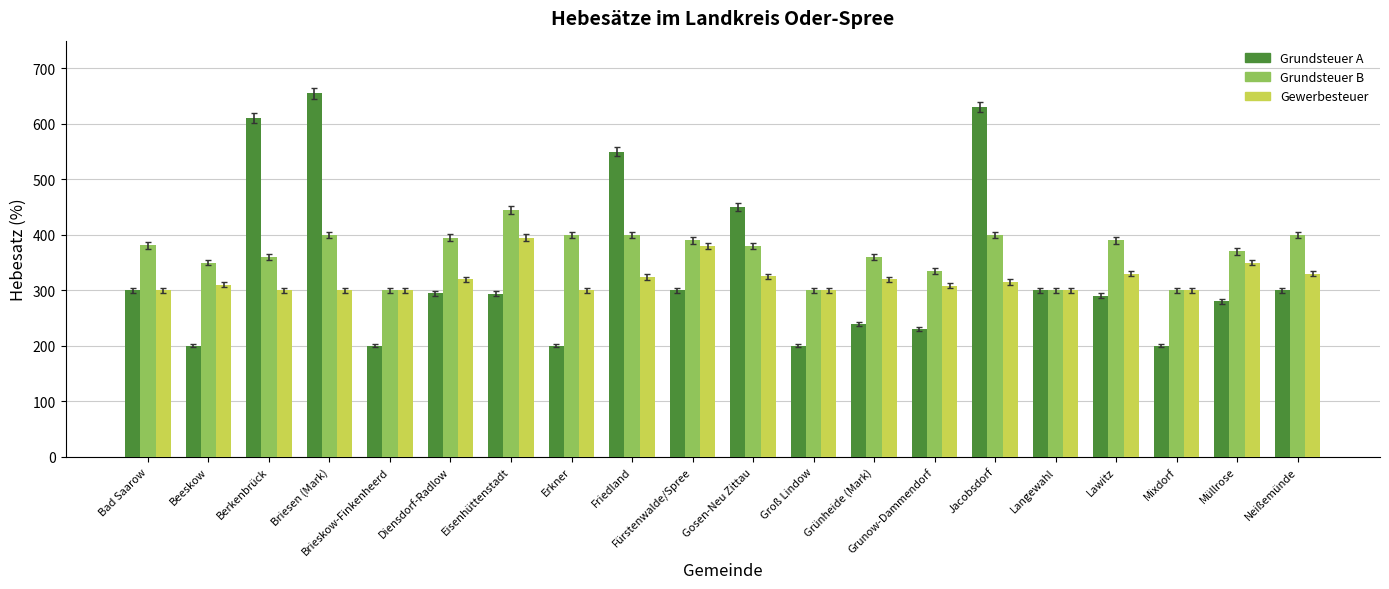

What is the total value across all series at Müllrose?

1000